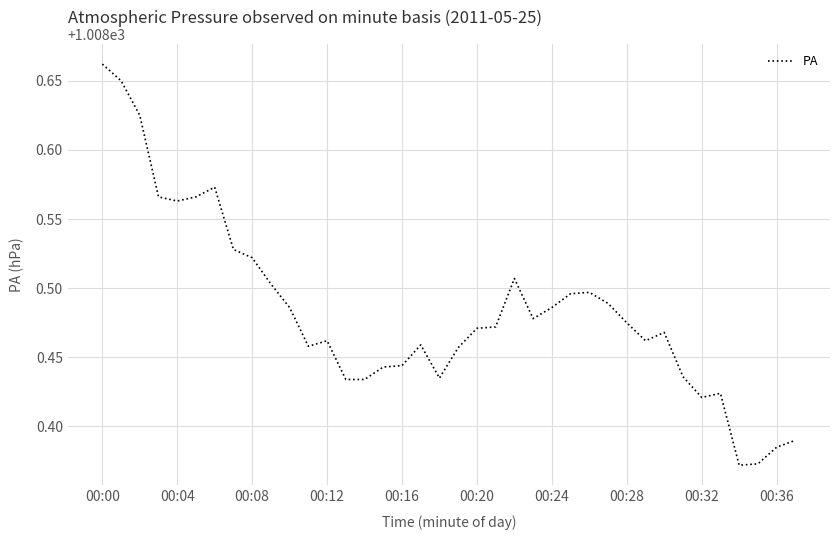

What is the difference between the maximum and minimum values?

0.3